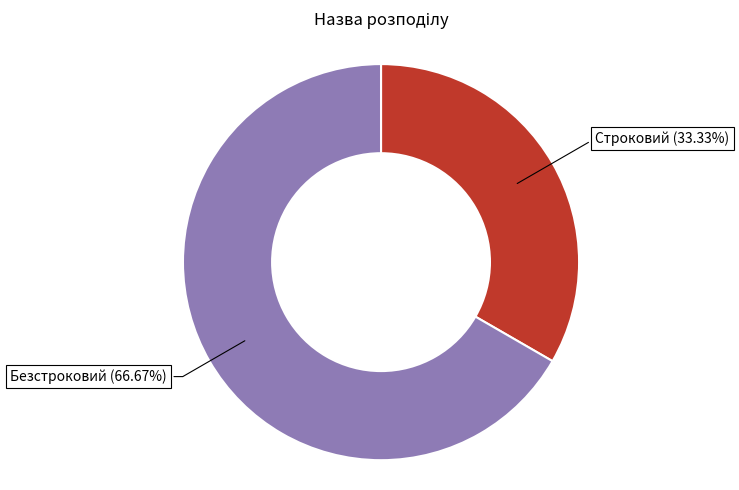

How many segments does this pie chart have?

2